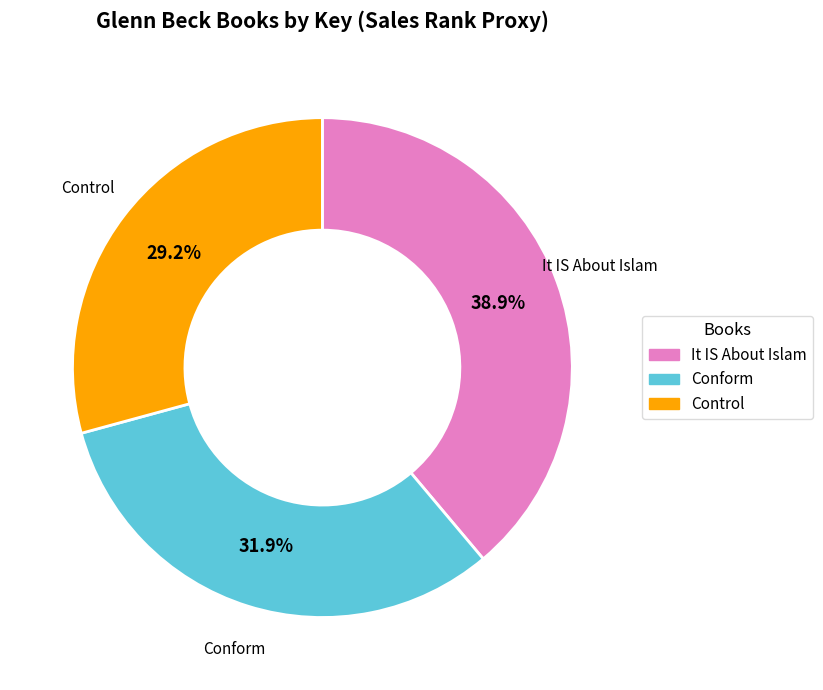

Is there a majority slice in this chart?

No